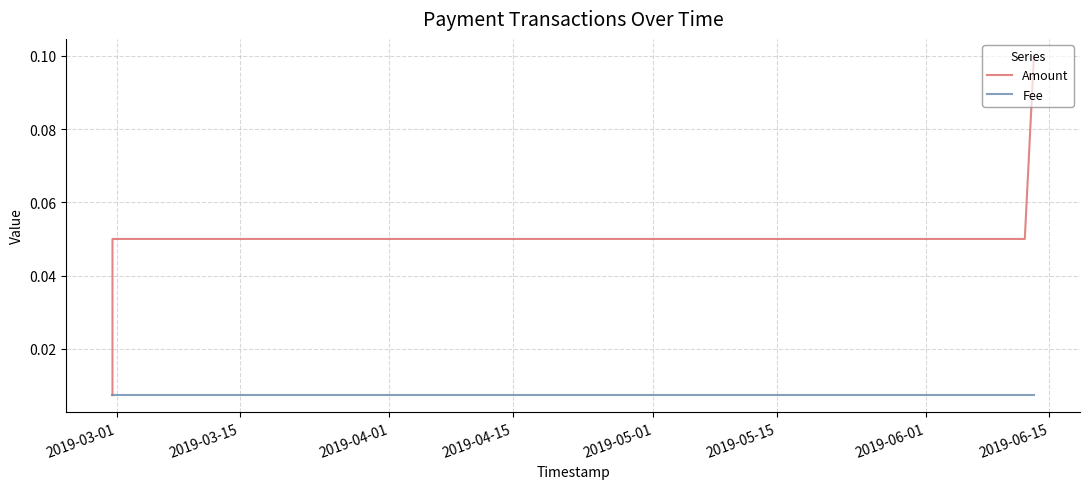

At how many categories does at least one series exceed 0?

4